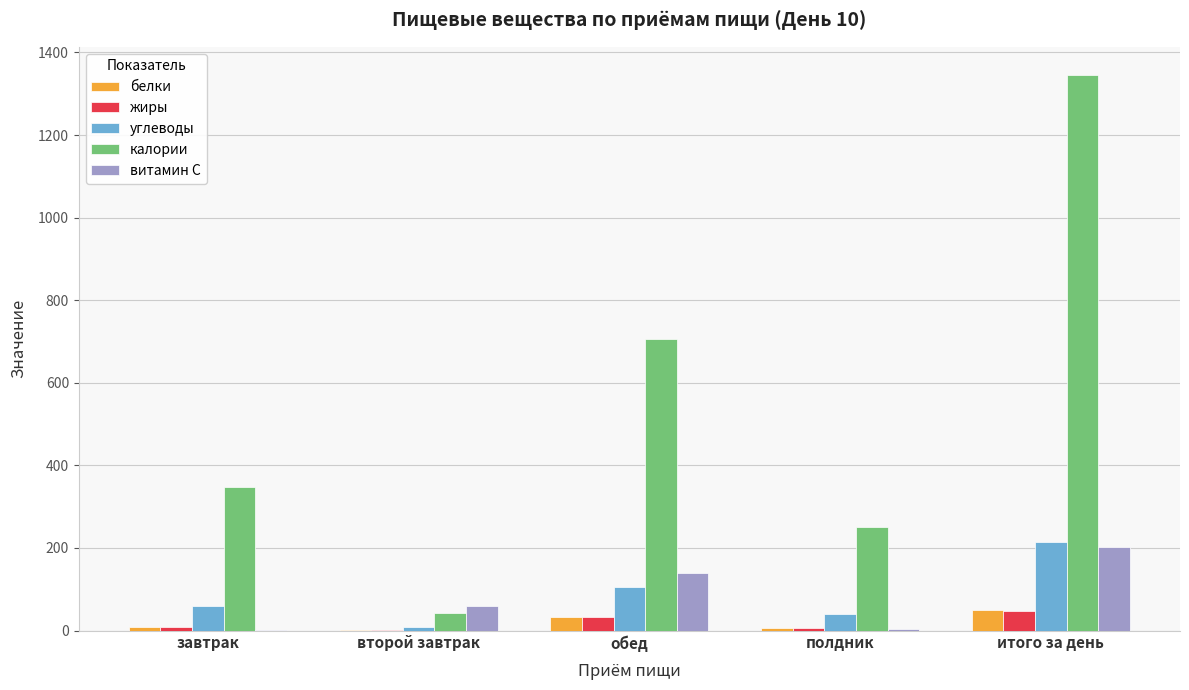

Which series changed the most between завтрак and итого за день?

калории